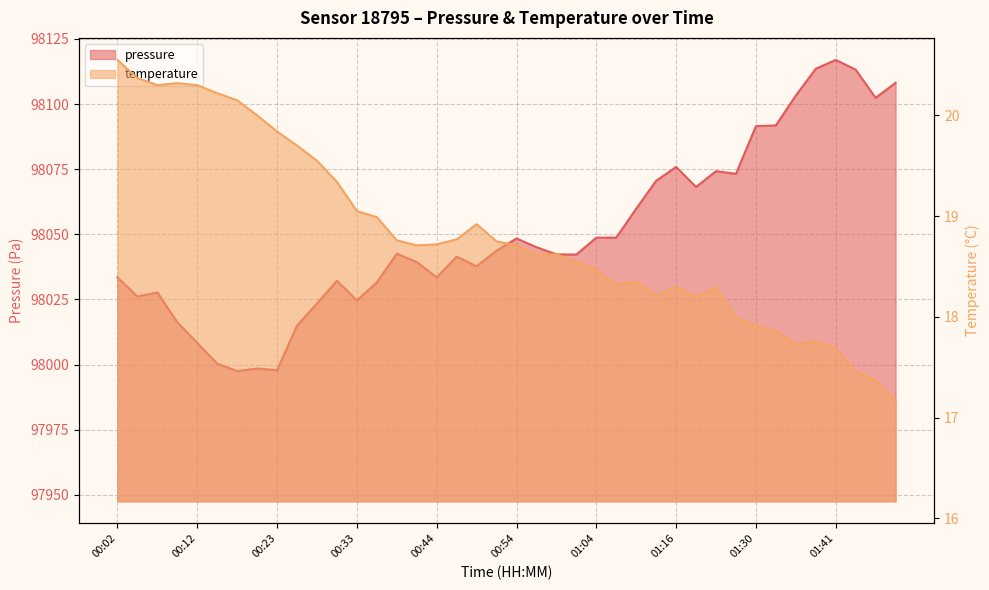

At how many categories does at least one series exceed 93372?

40